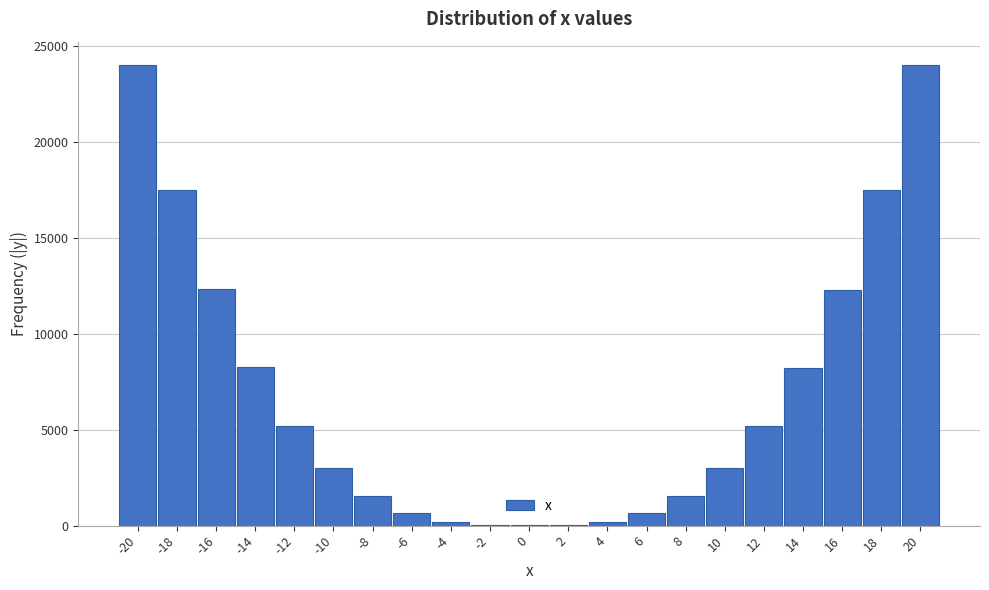

Is it true that the value at -8 is 1546?

True